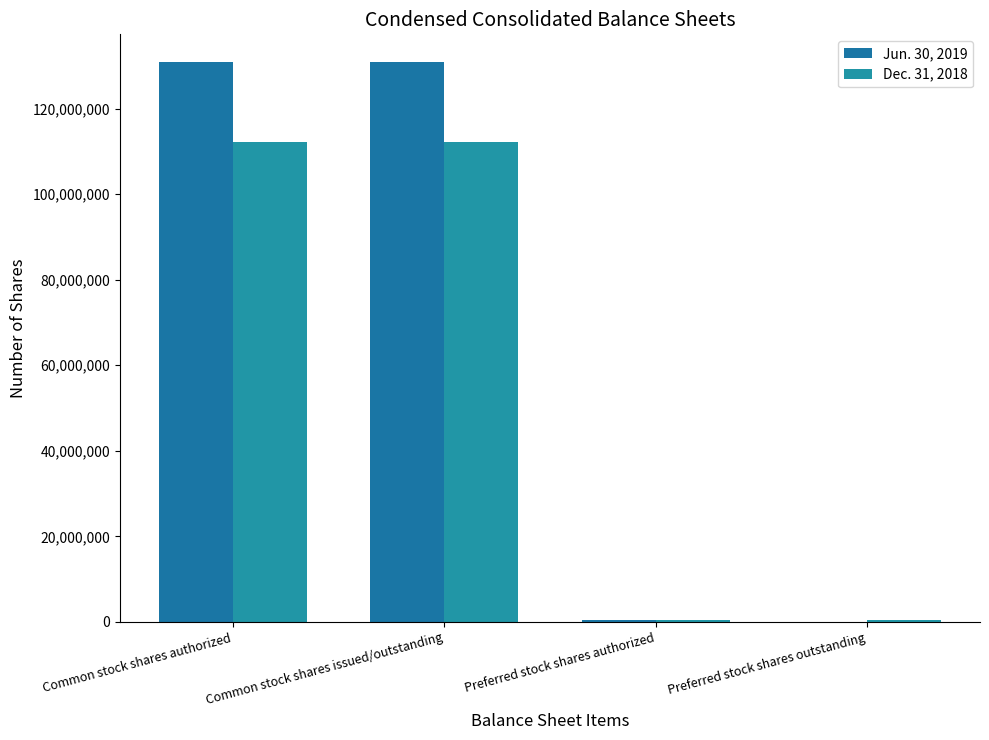

Which has a higher value, Preferred stock shares authorized or Common stock shares authorized?

Common stock shares authorized